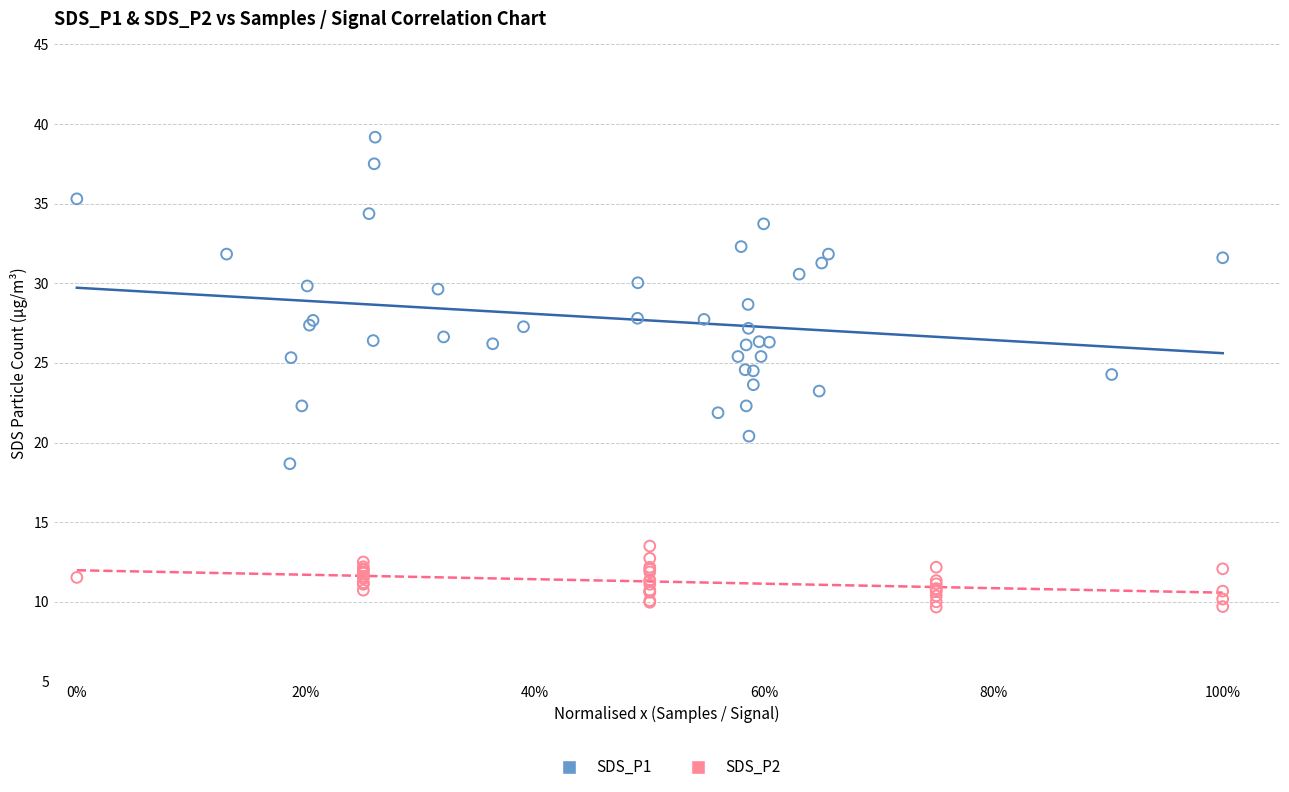

Which series reaches the minimum Y coordinate?

SDS_P2